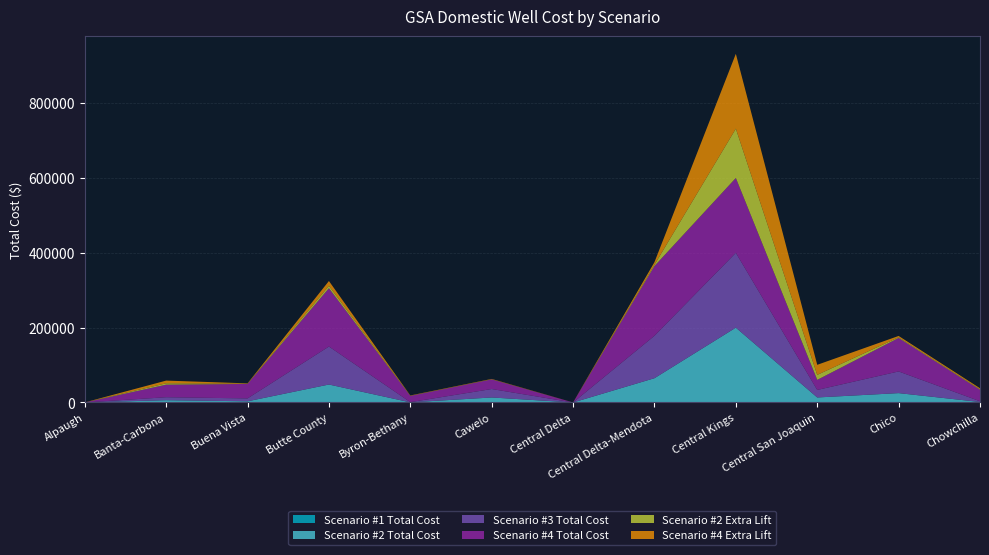

At which category is the sum across all series the highest?

Central Kings